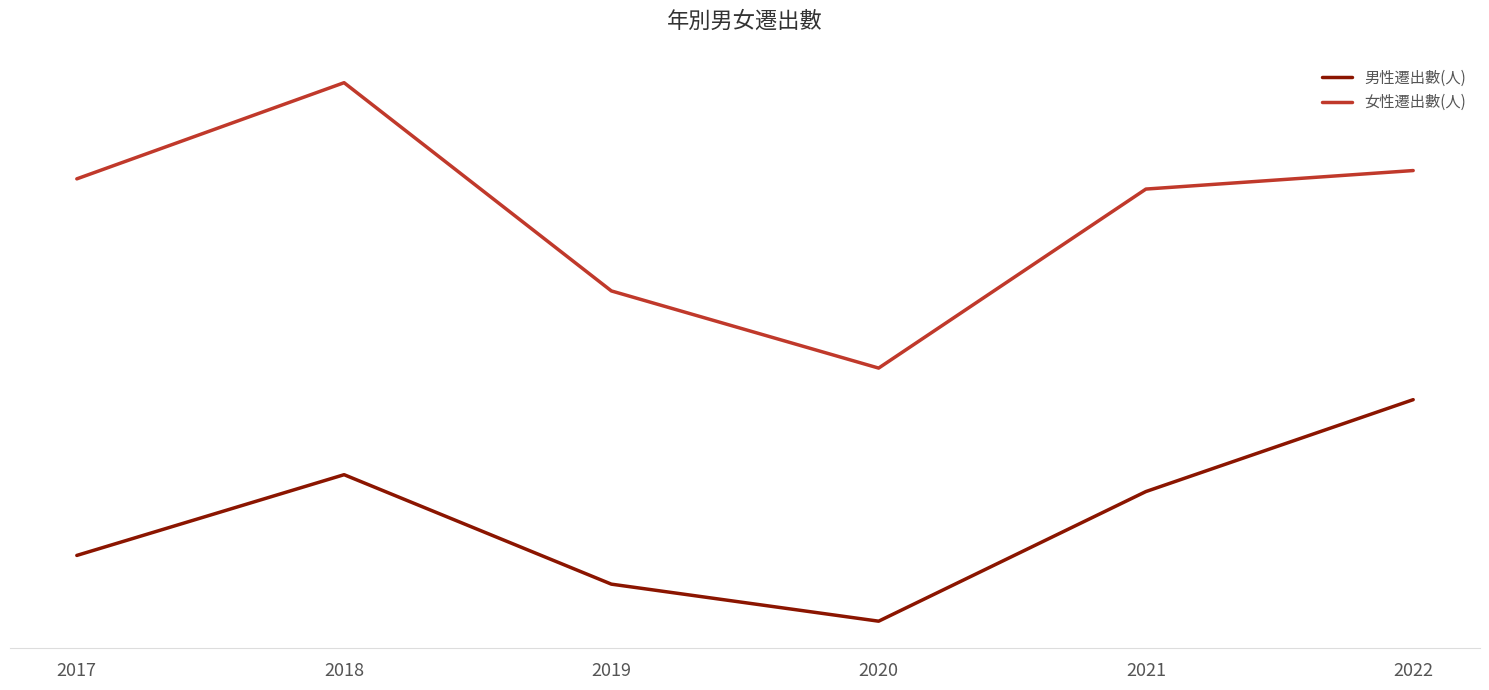

What are all the series names shown in the legend?

男性遷出數(人), 女性遷出數(人)